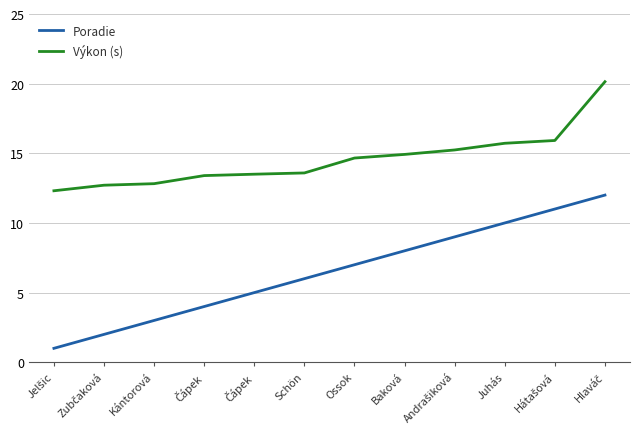

The Výkon (s) series shows 7.3 at Hátašová. True or false?

False